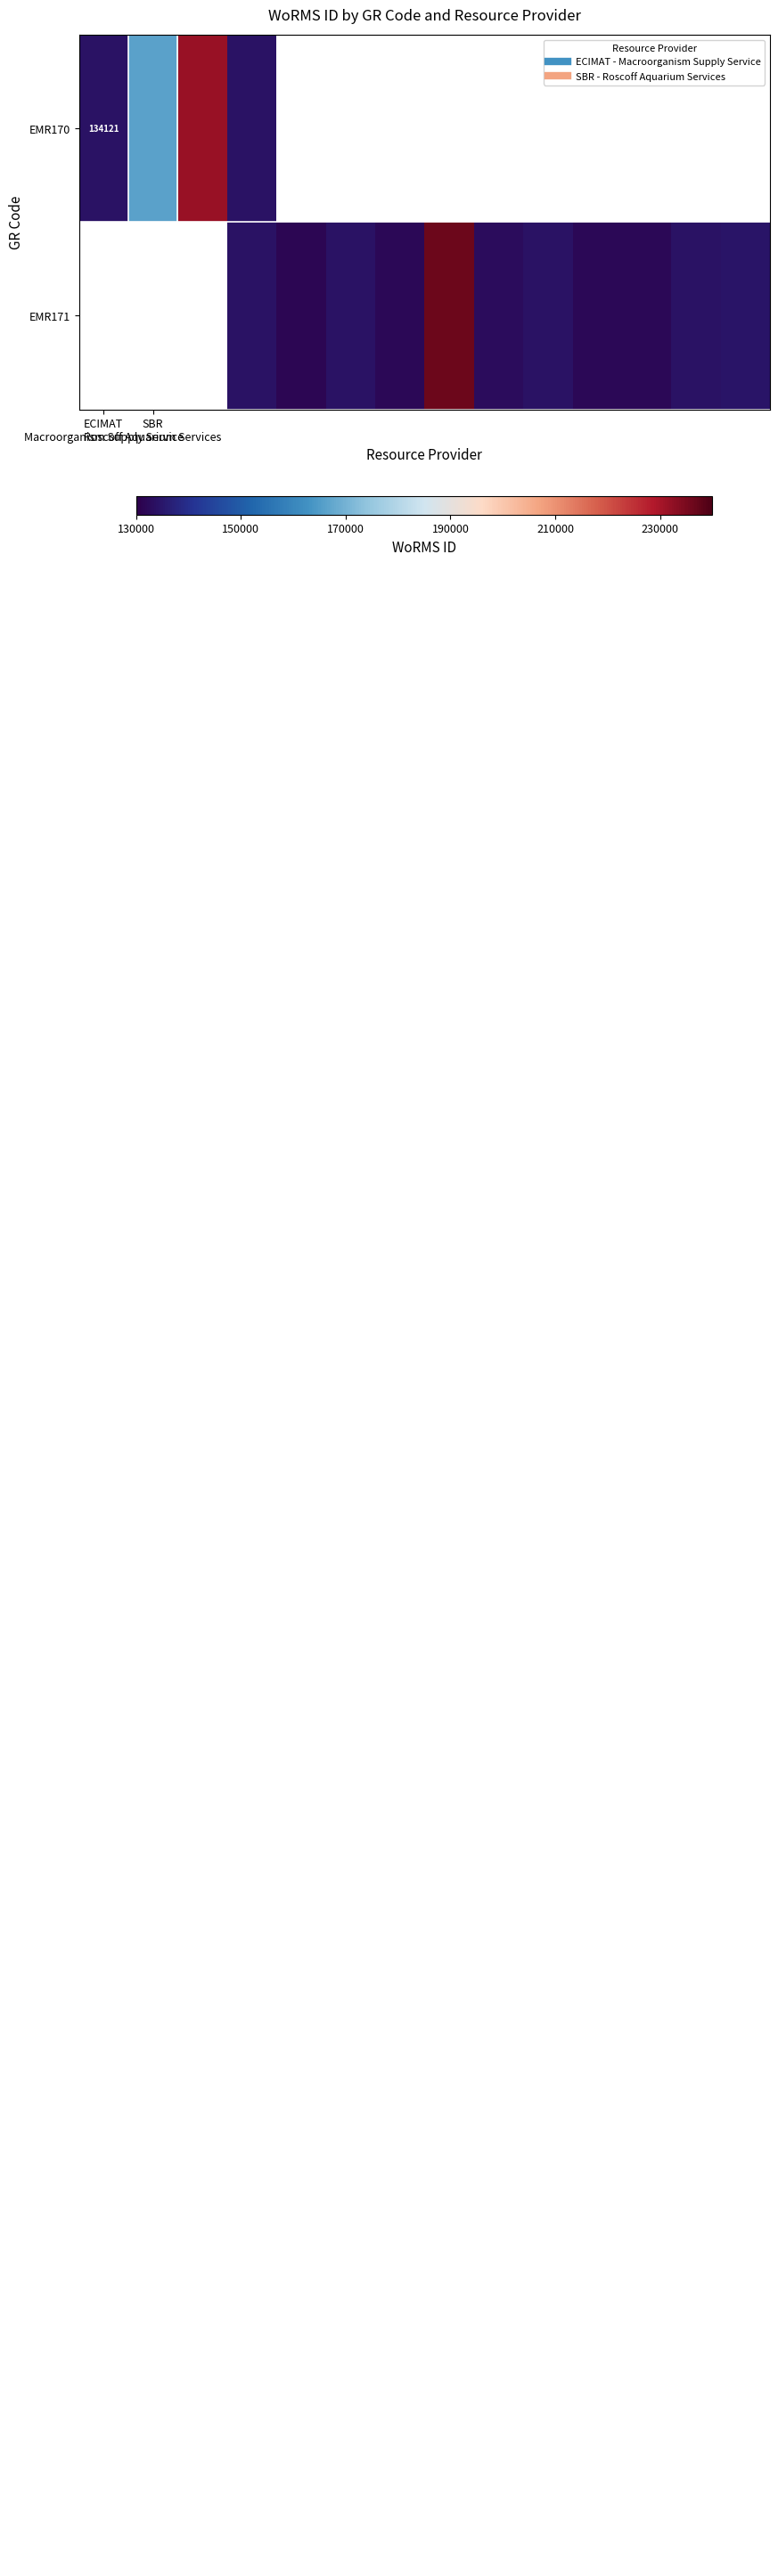

Rank the series by their average value, from lowest to highest.

EMR170, EMR171